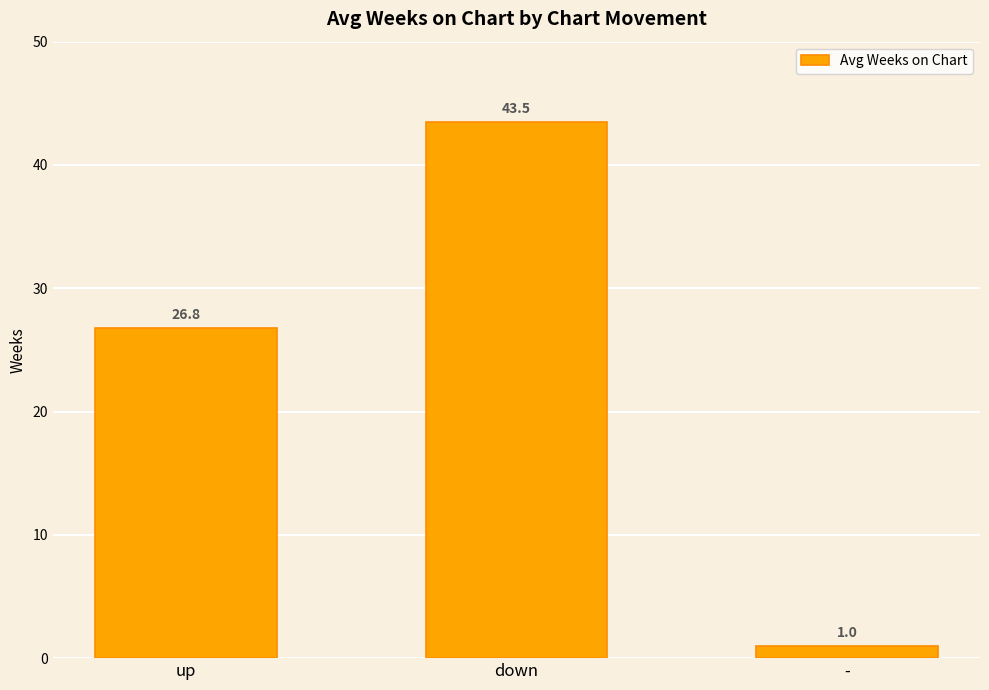

How many bars are there in total?

3